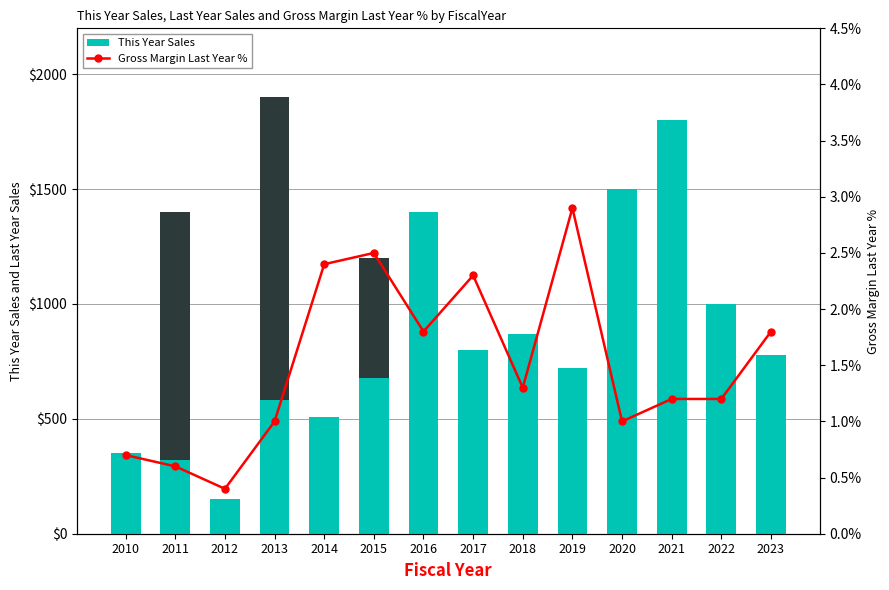

Rank the series at 2019 from lowest to highest value.

Gross Margin Last Year %, Last Year Sales, This Year Sales